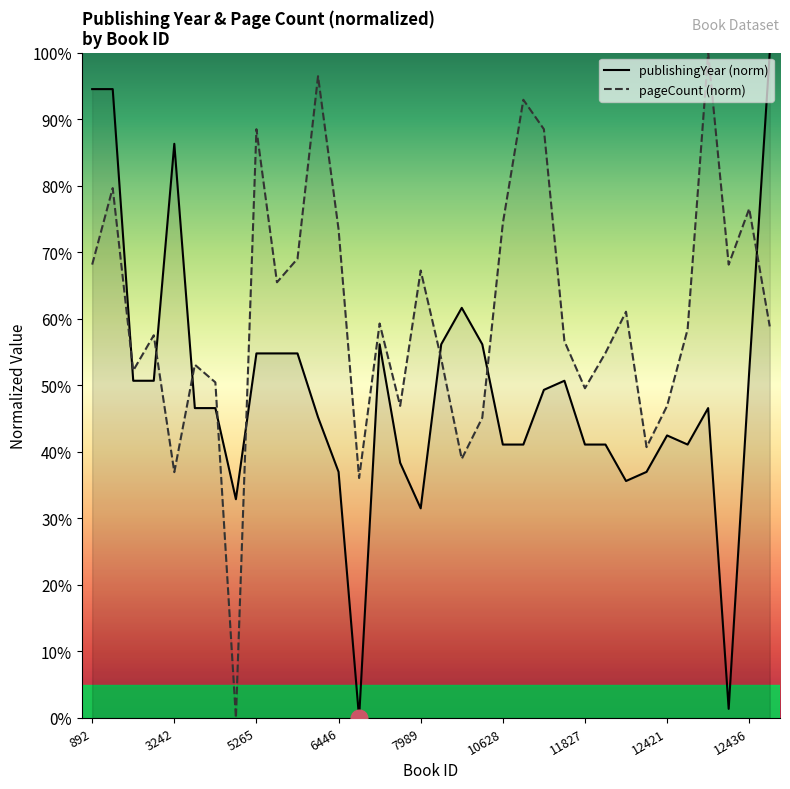

How many positive values does the publishingYear series have?

33